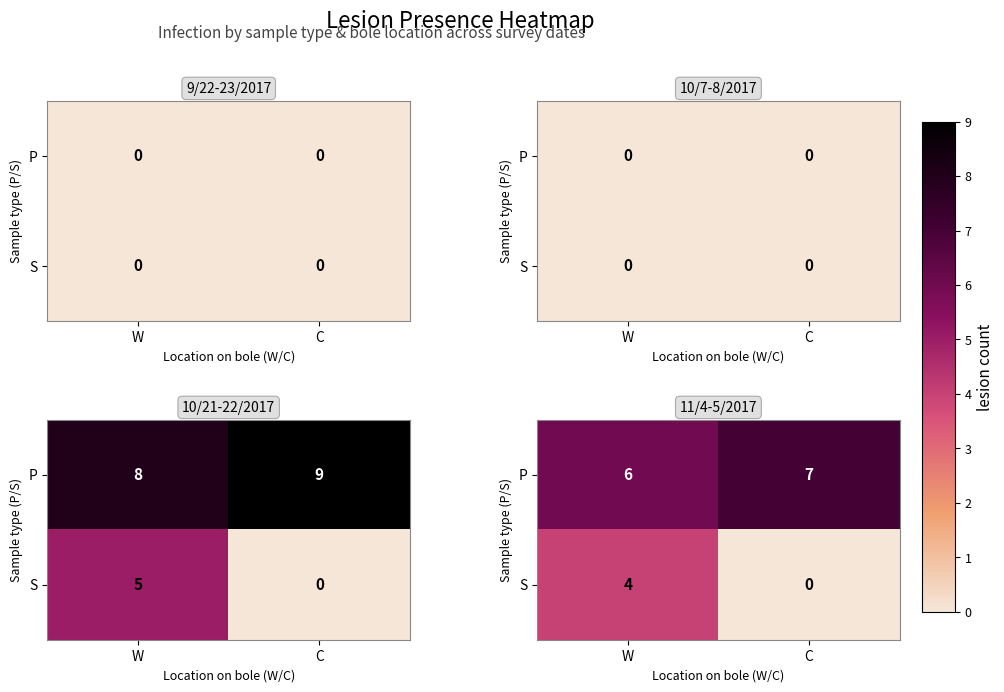

At which category is the sum across all series the highest?

W